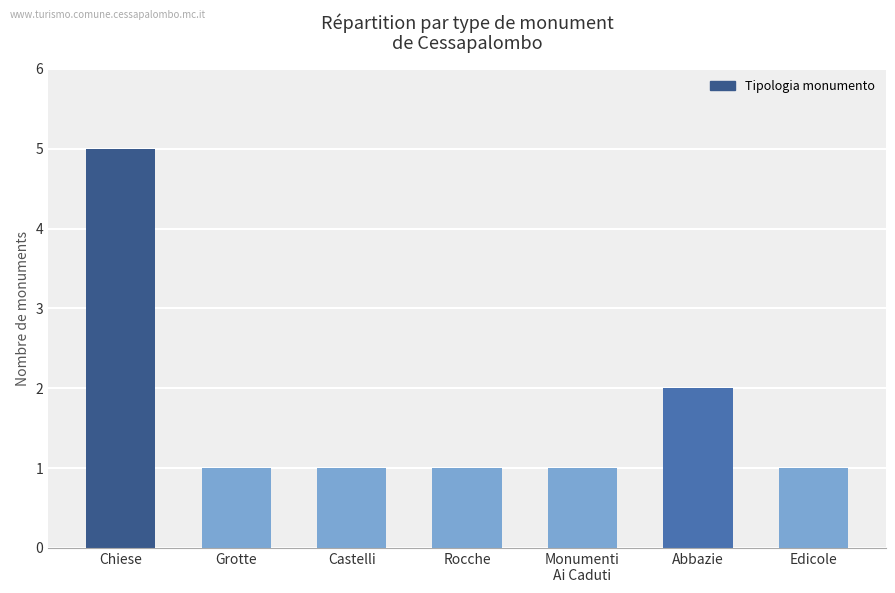

What is the difference between the maximum and minimum values?

4